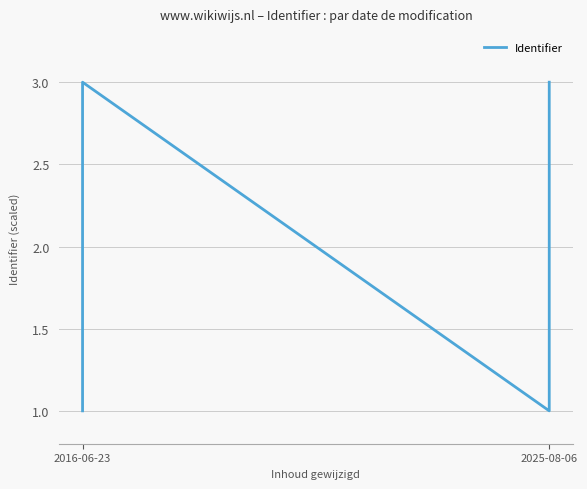

Between 9 and 6, which is larger?

9